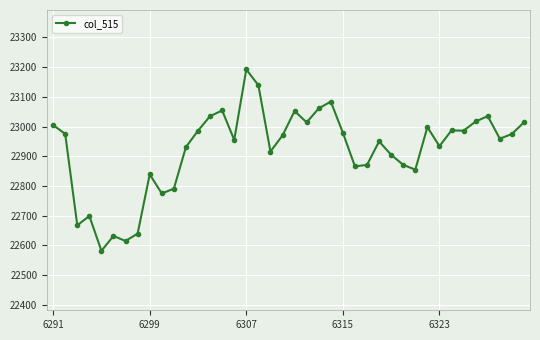

How many lines are shown in the chart?

1